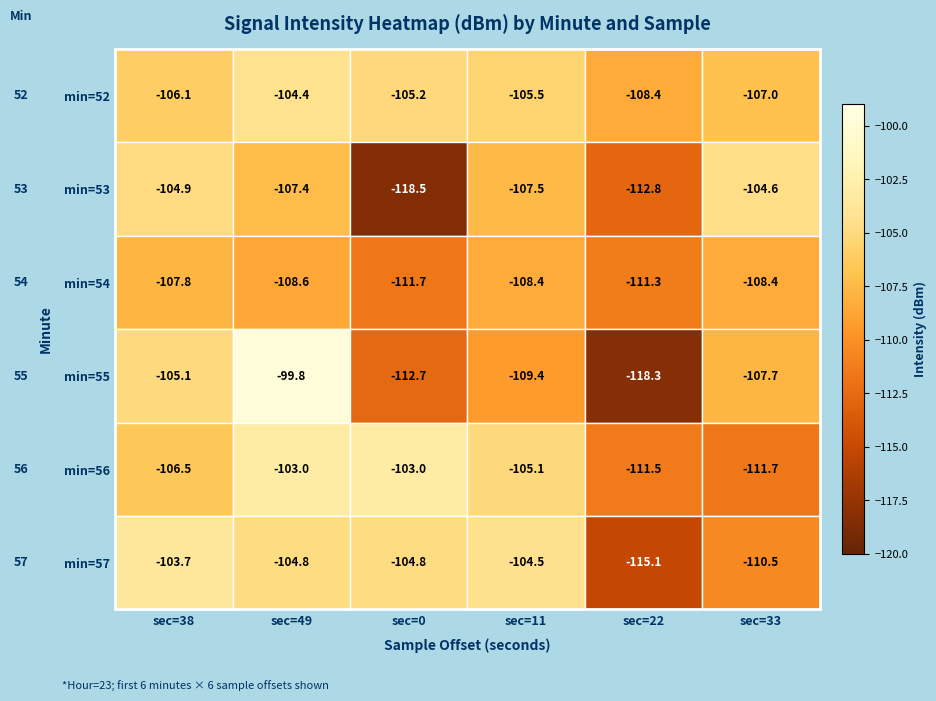

The min=55 series shows -107.7 at sec=33. True or false?

True